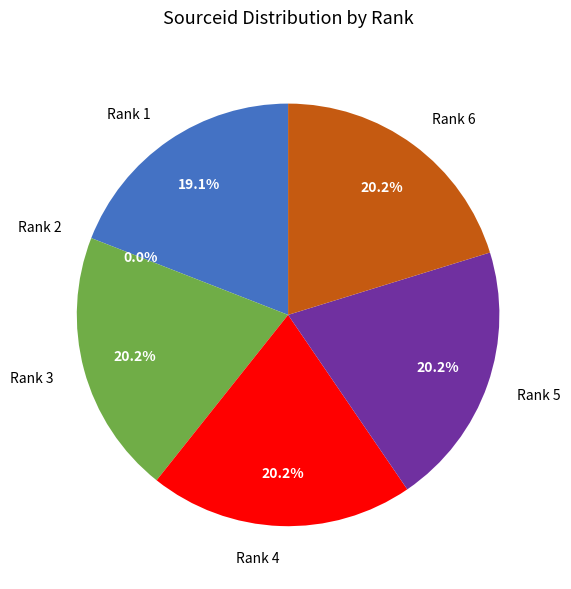

What is the ratio of the value at Rank 4 to the value at Rank 6?

1.0